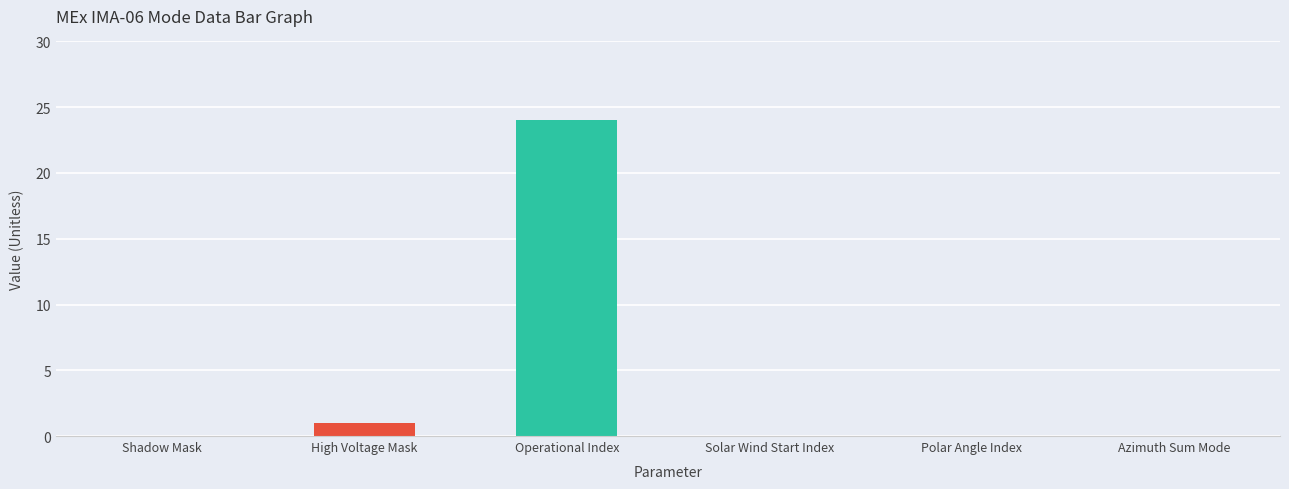

Which label corresponds to the largest value in the chart?

Operational Index